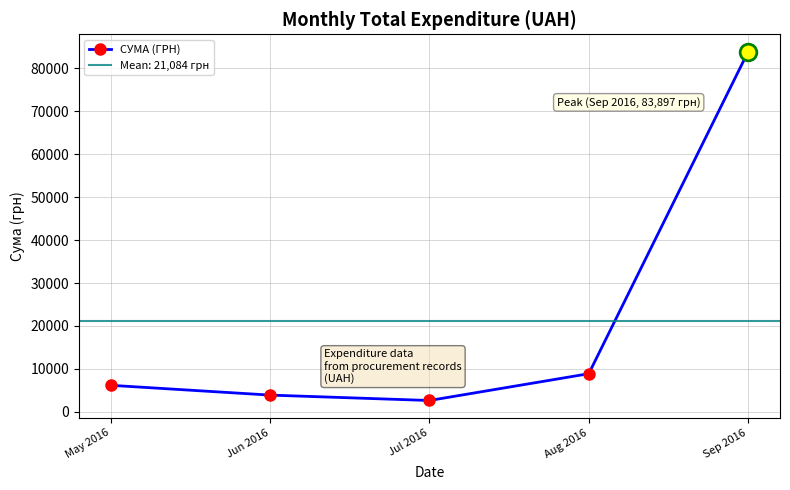

What is the sum of the values at Aug 2016 and Jun 2016?

12741.6